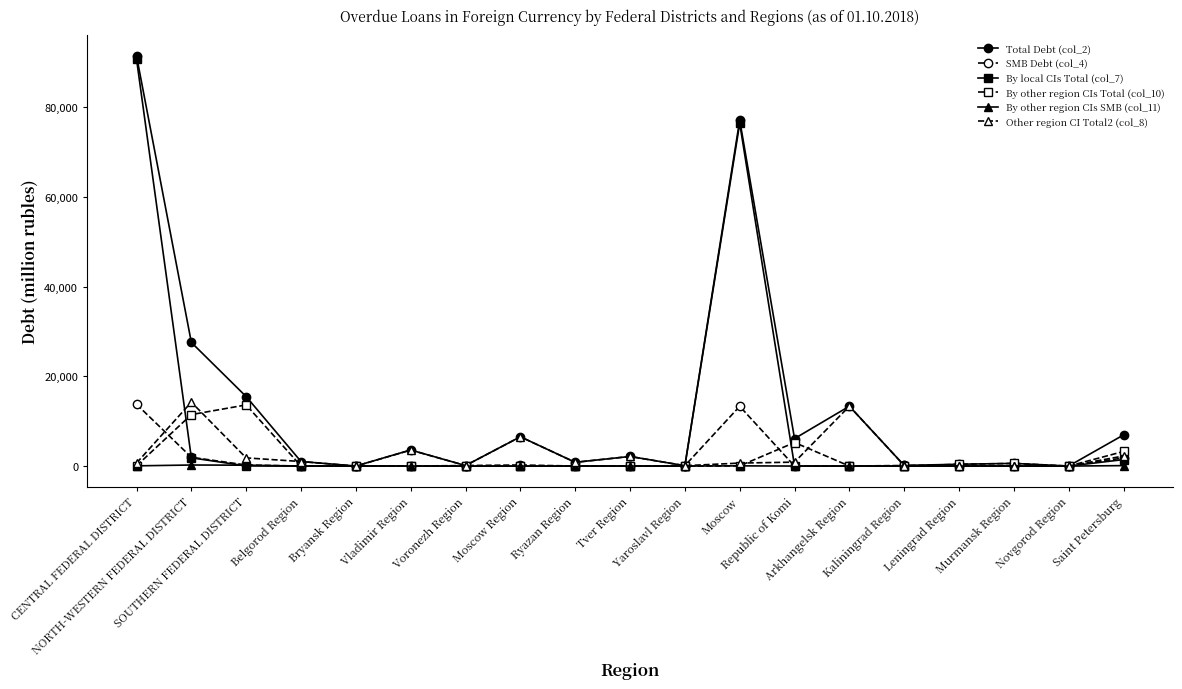

At which label does SMB Debt (col_4) first exceed 10?

CENTRAL FEDERAL DISTRICT